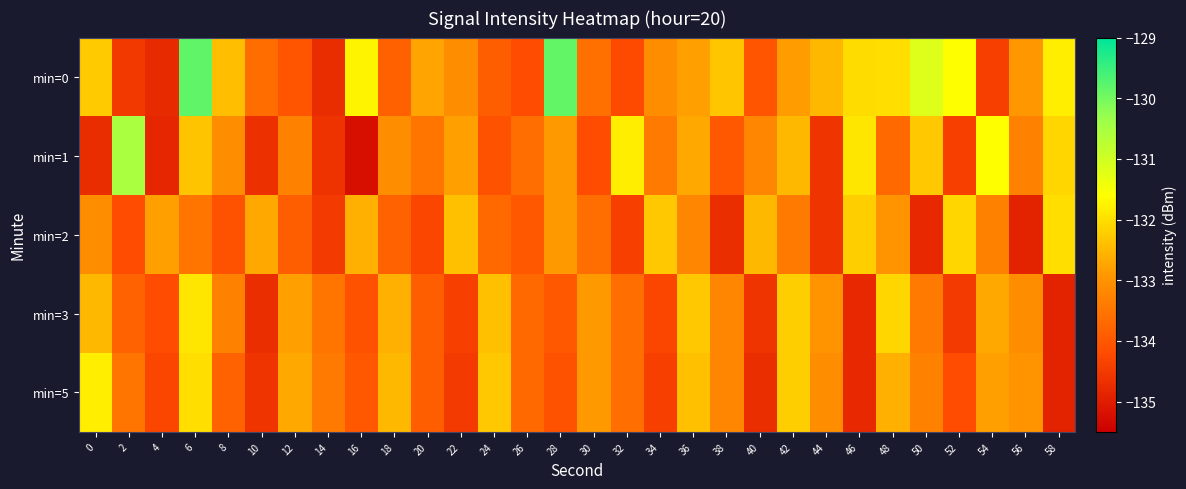

Rank the series at 30 from lowest to highest value.

min=1, min=2, min=0, min=3, min=5